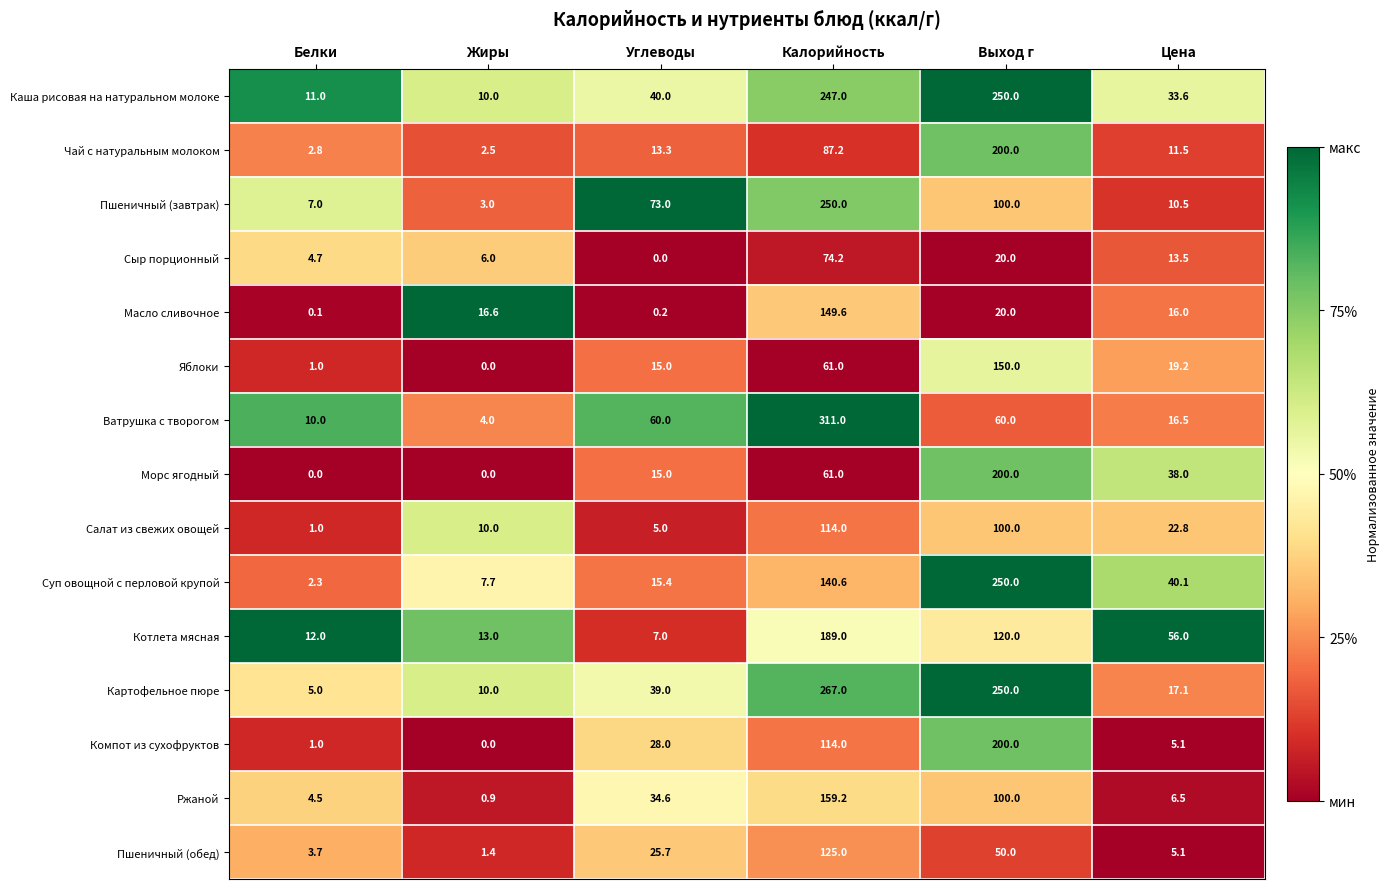

What is the maximum value shown in the chart?

311.0